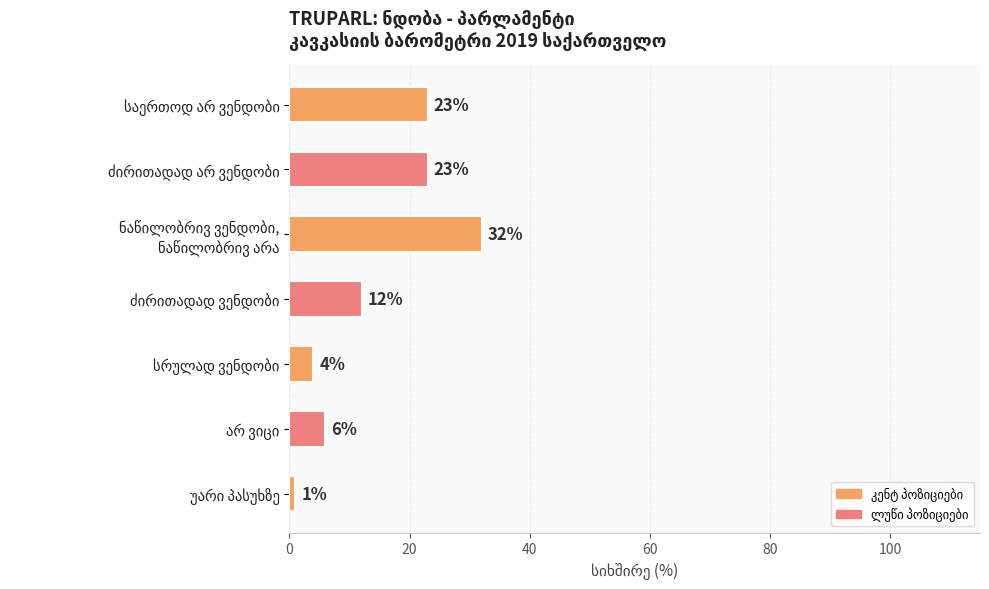

What is the value of the 1st bar from the top?

23